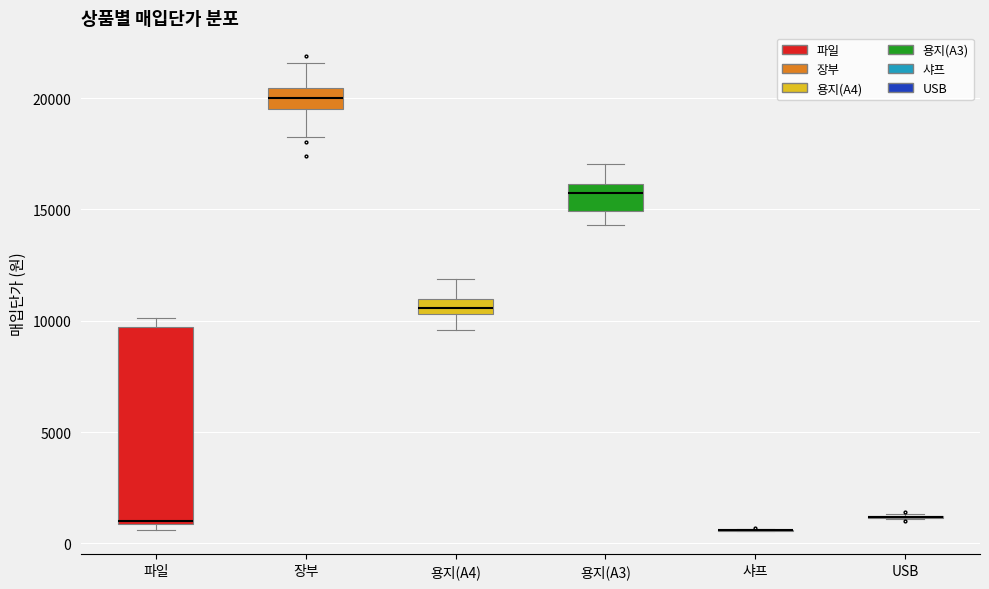

Which box is the tallest, from its lower edge to its upper edge?

파일